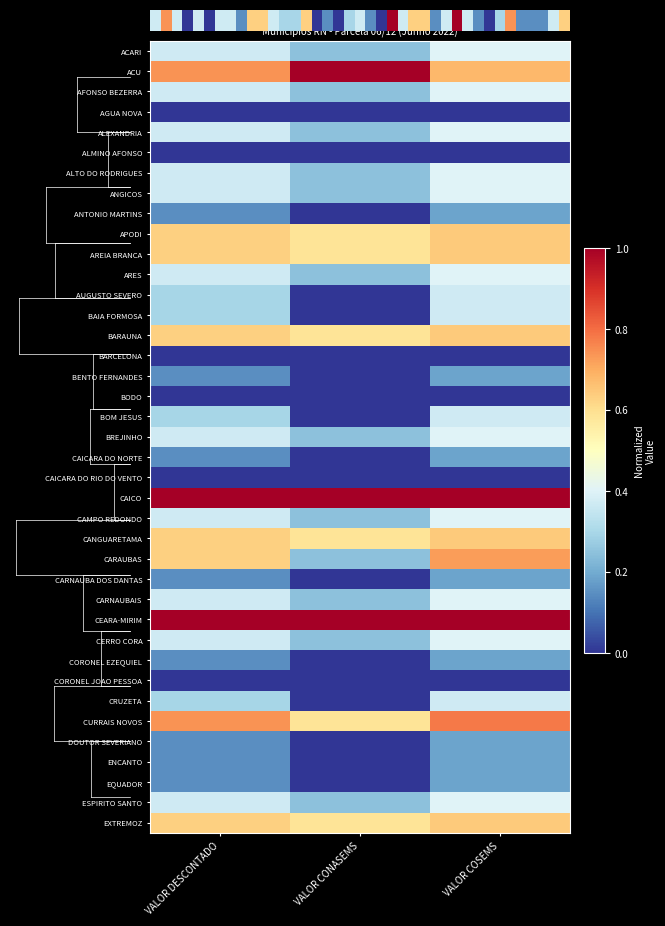

Reading left to right, extract all data points from this chart.

ACARI: VALOR DESCONTADO=0.4	VALOR CONASEMS=0.2	VALOR COSEMS=0.4
ACU: VALOR DESCONTADO=0.7	VALOR CONASEMS=1.0	VALOR COSEMS=0.7
AFONSO BEZERRA: VALOR DESCONTADO=0.4	VALOR CONASEMS=0.2	VALOR COSEMS=0.4
AGUA NOVA: VALOR DESCONTADO=0.0	VALOR CONASEMS=0.0	VALOR COSEMS=0.0
ALEXANDRIA: VALOR DESCONTADO=0.4	VALOR CONASEMS=0.2	VALOR COSEMS=0.4
ALMINO AFONSO: VALOR DESCONTADO=0.0	VALOR CONASEMS=0.0	VALOR COSEMS=0.0
ALTO DO RODRIGUES: VALOR DESCONTADO=0.4	VALOR CONASEMS=0.2	VALOR COSEMS=0.4
ANGICOS: VALOR DESCONTADO=0.4	VALOR CONASEMS=0.2	VALOR COSEMS=0.4
ANTONIO MARTINS: VALOR DESCONTADO=0.1	VALOR CONASEMS=0.0	VALOR COSEMS=0.2
APODI: VALOR DESCONTADO=0.6	VALOR CONASEMS=0.6	VALOR COSEMS=0.6
AREIA BRANCA: VALOR DESCONTADO=0.6	VALOR CONASEMS=0.6	VALOR COSEMS=0.6
ARES: VALOR DESCONTADO=0.4	VALOR CONASEMS=0.2	VALOR COSEMS=0.4
AUGUSTO SEVERO: VALOR DESCONTADO=0.3	VALOR CONASEMS=0.0	VALOR COSEMS=0.4
BAIA FORMOSA: VALOR DESCONTADO=0.3	VALOR CONASEMS=0.0	VALOR COSEMS=0.4
BARAUNA: VALOR DESCONTADO=0.6	VALOR CONASEMS=0.6	VALOR COSEMS=0.6
BARCELONA: VALOR DESCONTADO=0.0	VALOR CONASEMS=0.0	VALOR COSEMS=0.0
BENTO FERNANDES: VALOR DESCONTADO=0.1	VALOR CONASEMS=0.0	VALOR COSEMS=0.2
BODO: VALOR DESCONTADO=0.0	VALOR CONASEMS=0.0	VALOR COSEMS=0.0
BOM JESUS: VALOR DESCONTADO=0.3	VALOR CONASEMS=0.0	VALOR COSEMS=0.4
BREJINHO: VALOR DESCONTADO=0.4	VALOR CONASEMS=0.2	VALOR COSEMS=0.4
CAICARA DO NORTE: VALOR DESCONTADO=0.1	VALOR CONASEMS=0.0	VALOR COSEMS=0.2
CAICARA DO RIO DO VENTO: VALOR DESCONTADO=0.0	VALOR CONASEMS=0.0	VALOR COSEMS=0.0
CAICO: VALOR DESCONTADO=1.0	VALOR CONASEMS=1.0	VALOR COSEMS=1.0
CAMPO REDONDO: VALOR DESCONTADO=0.4	VALOR CONASEMS=0.2	VALOR COSEMS=0.4
CANGUARETAMA: VALOR DESCONTADO=0.6	VALOR CONASEMS=0.6	VALOR COSEMS=0.6
CARAUBAS: VALOR DESCONTADO=0.6	VALOR CONASEMS=0.2	VALOR COSEMS=0.7
CARNAUBA DOS DANTAS: VALOR DESCONTADO=0.1	VALOR CONASEMS=0.0	VALOR COSEMS=0.2
CARNAUBAIS: VALOR DESCONTADO=0.4	VALOR CONASEMS=0.2	VALOR COSEMS=0.4
CEARA-MIRIM: VALOR DESCONTADO=1.0	VALOR CONASEMS=1.0	VALOR COSEMS=1.0
CERRO CORA: VALOR DESCONTADO=0.4	VALOR CONASEMS=0.2	VALOR COSEMS=0.4
CORONEL EZEQUIEL: VALOR DESCONTADO=0.1	VALOR CONASEMS=0.0	VALOR COSEMS=0.2
CORONEL JOAO PESSOA: VALOR DESCONTADO=0.0	VALOR CONASEMS=0.0	VALOR COSEMS=0.0
CRUZETA: VALOR DESCONTADO=0.3	VALOR CONASEMS=0.0	VALOR COSEMS=0.4
CURRAIS NOVOS: VALOR DESCONTADO=0.7	VALOR CONASEMS=0.6	VALOR COSEMS=0.8
DOUTOR SEVERIANO: VALOR DESCONTADO=0.1	VALOR CONASEMS=0.0	VALOR COSEMS=0.2
ENCANTO: VALOR DESCONTADO=0.1	VALOR CONASEMS=0.0	VALOR COSEMS=0.2
EQUADOR: VALOR DESCONTADO=0.1	VALOR CONASEMS=0.0	VALOR COSEMS=0.2
ESPIRITO SANTO: VALOR DESCONTADO=0.4	VALOR CONASEMS=0.2	VALOR COSEMS=0.4
EXTREMOZ: VALOR DESCONTADO=0.6	VALOR CONASEMS=0.6	VALOR COSEMS=0.6